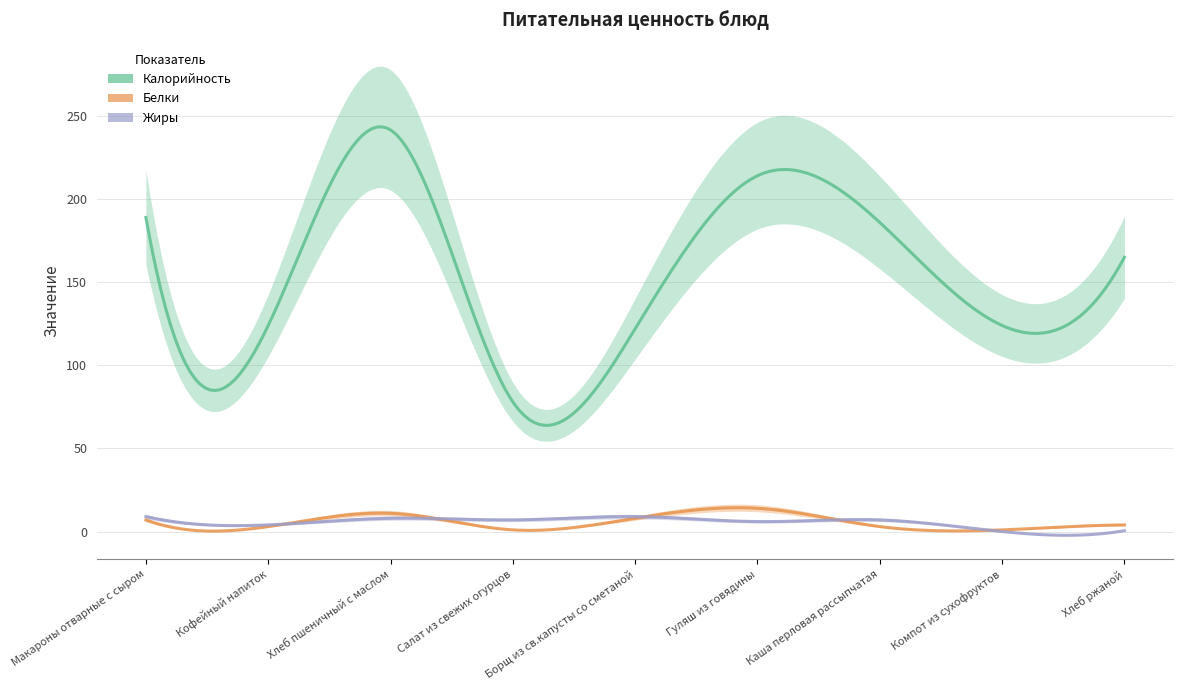

What is the difference between the second highest and minimum values in the Жиры series?

9.0